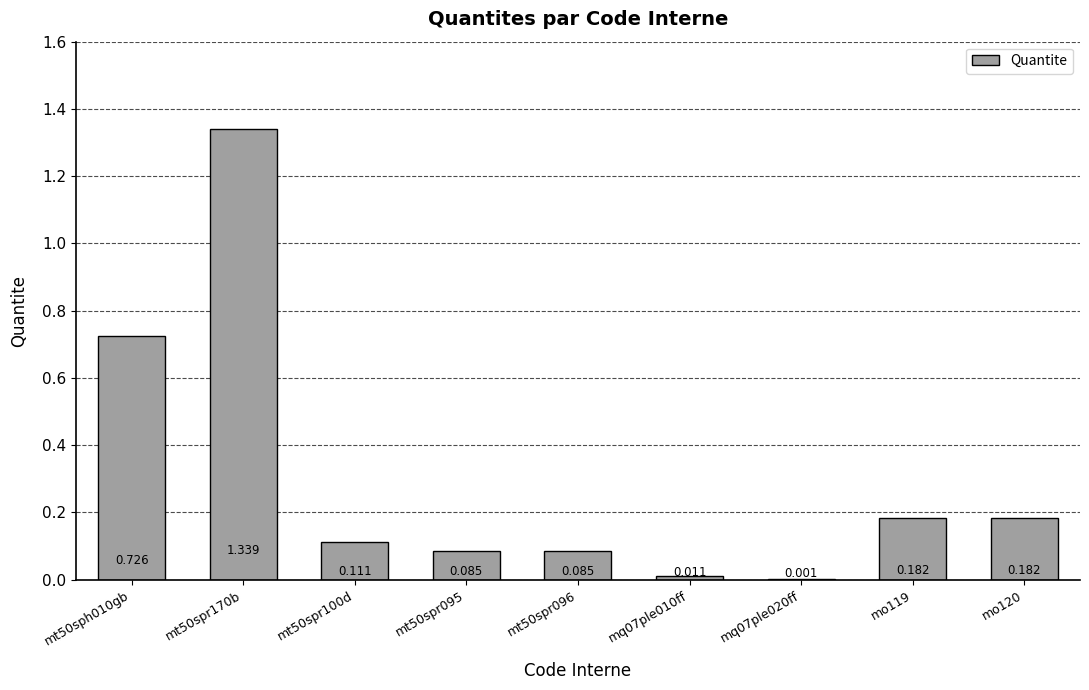

Count the number of categories in the chart.

9